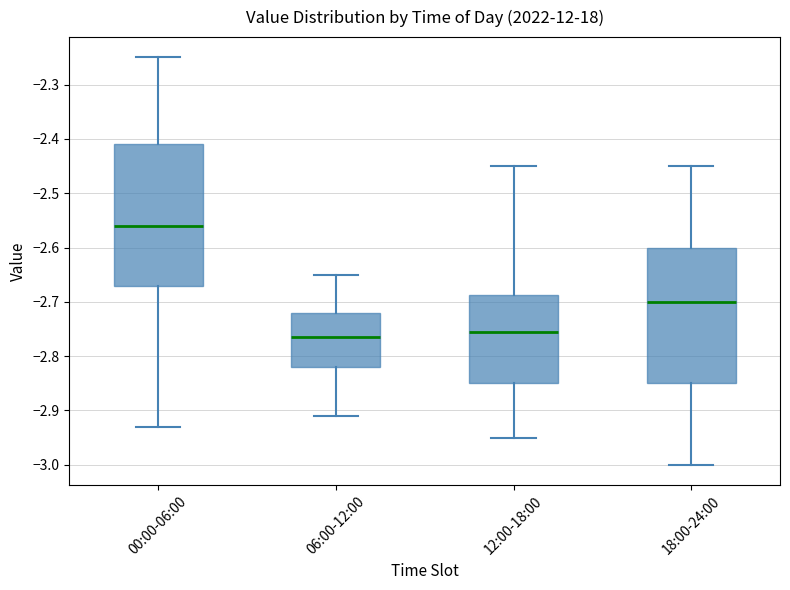

Reading left to right, read every box against the y-axis: the position of its median line, the range the box covers, and the ends of its whiskers. The values are not printed on the chart, so give them approximately, as read against the axis.

00:00-06:00: median -2.56, box -2.67 to -2.41, whiskers -2.93 to -2.25
06:00-12:00: median -2.76, box -2.82 to -2.72, whiskers -2.91 to -2.65
12:00-18:00: median -2.75, box -2.85 to -2.69, whiskers -2.95 to -2.45
18:00-24:00: median -2.70, box -2.85 to -2.60, whiskers -3.00 to -2.45